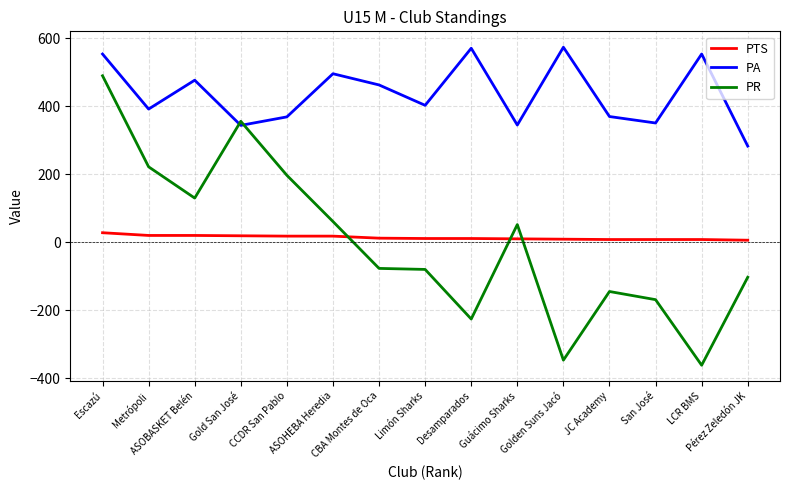

The PR series shows 130 at ASOBASKET Belén. True or false?

True